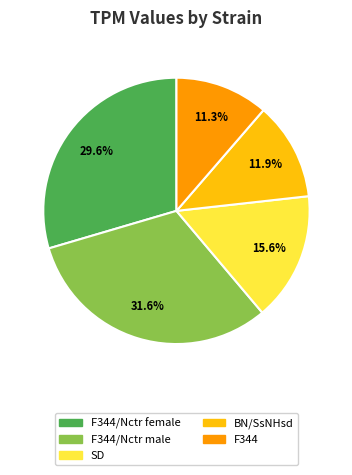

How many slices are in this pie chart?

5